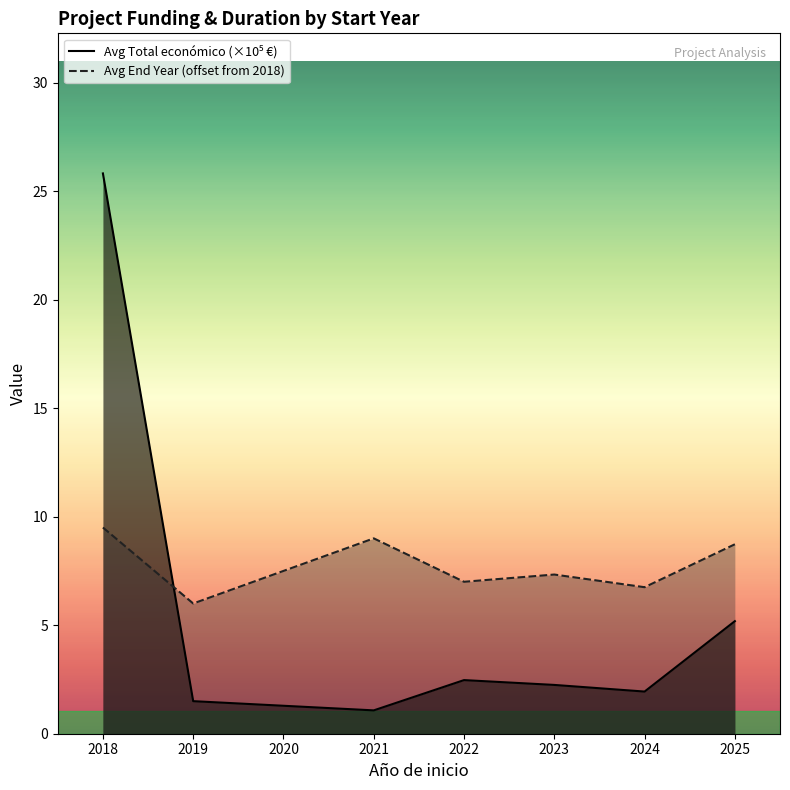

What is the sum of all Avg Total económico (×10⁵ €) values?

40.2